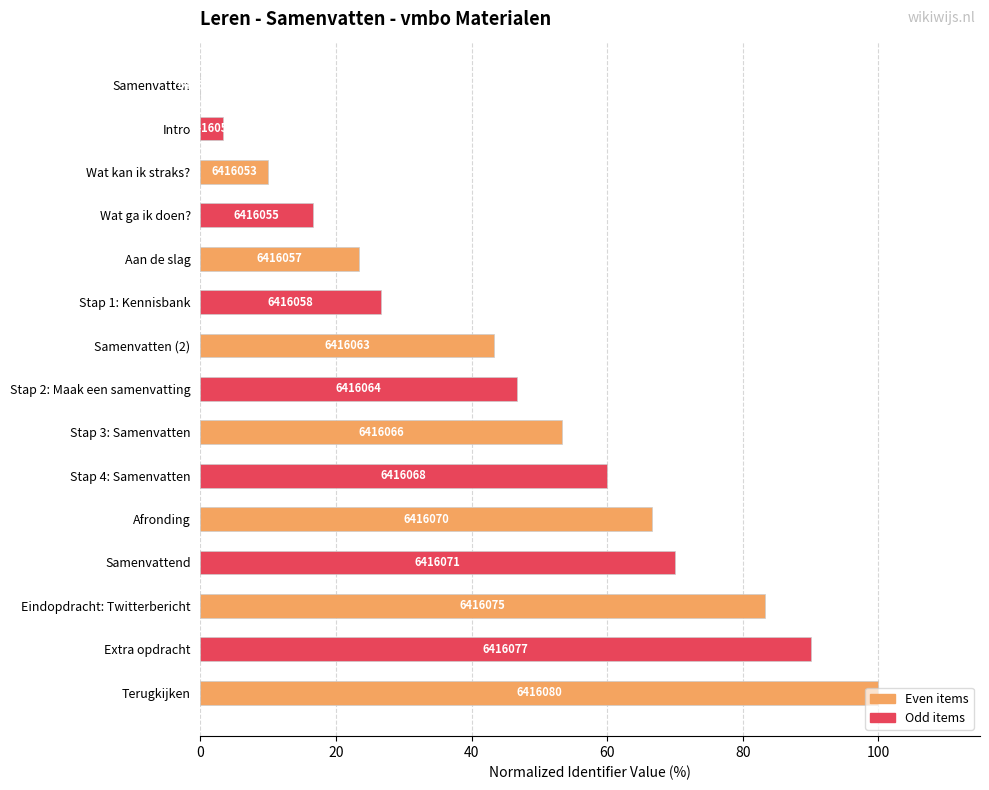

Which category has the highest value across all series?

Terugkijken